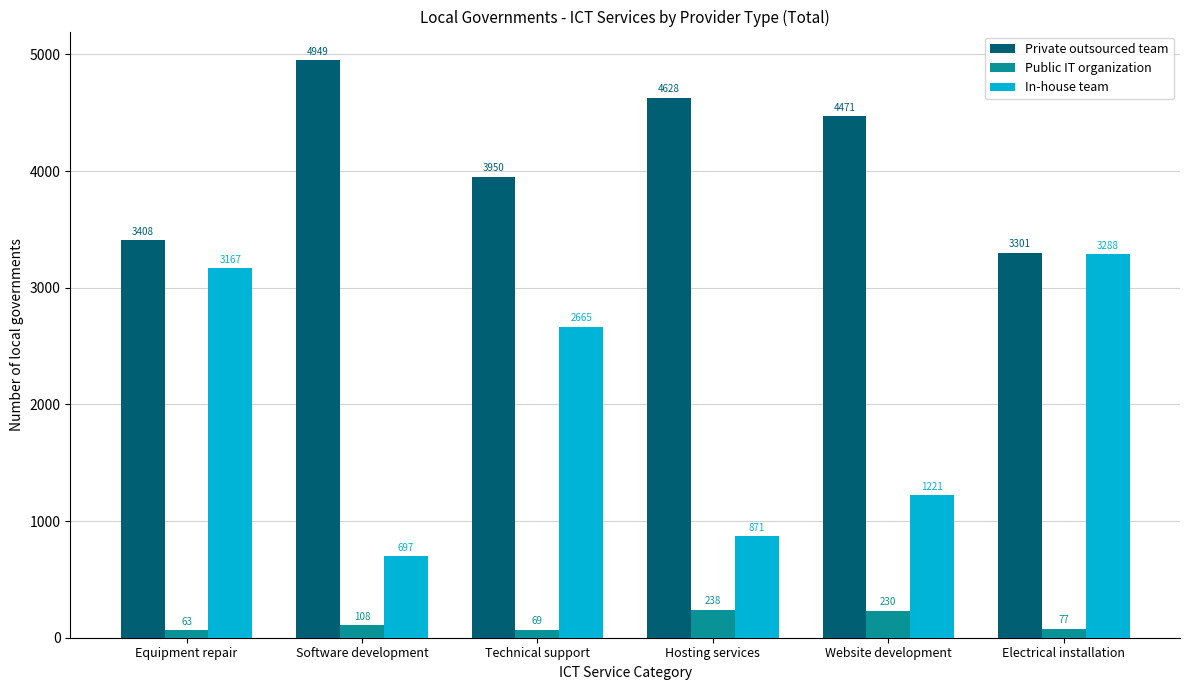

What are all the series names shown in the legend?

Private outsourced team, Public IT organization, In-house team